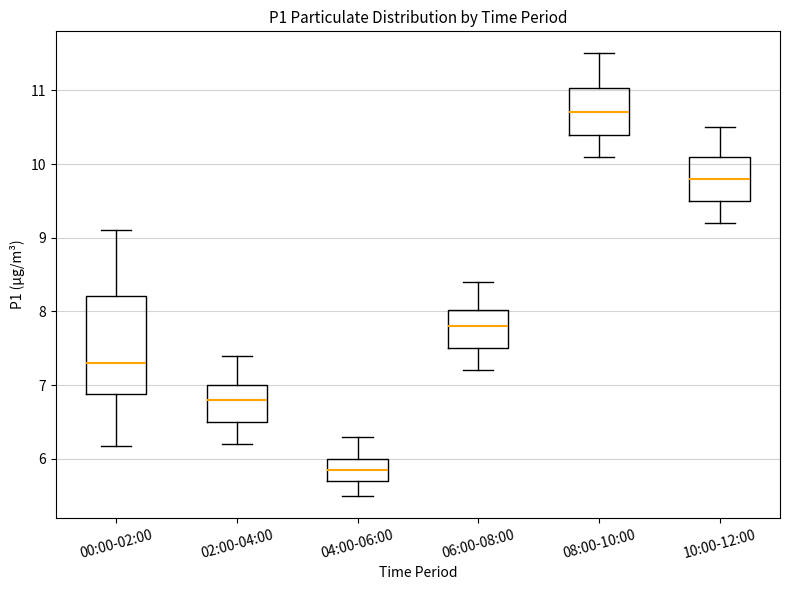

Reading left to right, read every box against the y-axis: the position of its median line, the range the box covers, and the ends of its whiskers. The values are not printed on the chart, so give them approximately, as read against the axis.

00:00-02:00: median 7.3, box 6.9 to 8.2, whiskers 6.2 to 9.1
02:00-04:00: median 6.8, box 6.5 to 7.0, whiskers 6.2 to 7.4
04:00-06:00: median 5.9, box 5.7 to 6.0, whiskers 5.5 to 6.3
06:00-08:00: median 7.8, box 7.5 to 8.0, whiskers 7.2 to 8.4
08:00-10:00: median 10.7, box 10.4 to 11.0, whiskers 10.1 to 11.5
10:00-12:00: median 9.8, box 9.5 to 10.1, whiskers 9.2 to 10.5